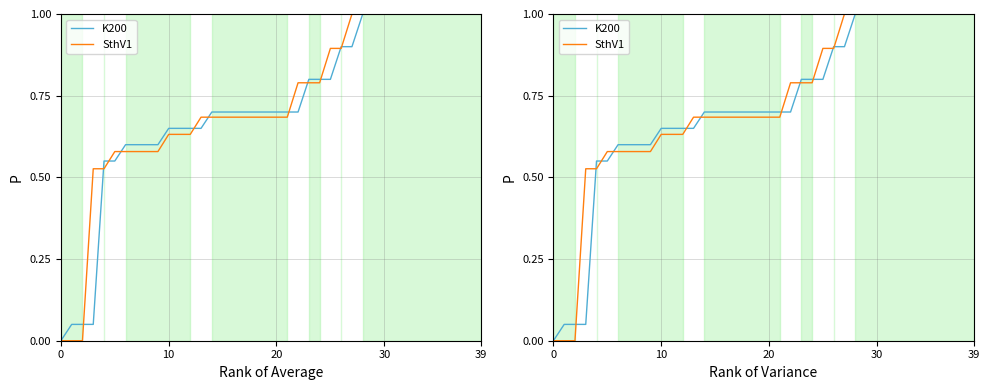

What is the sum of the SthV1 values at 39 and 11?

1.6